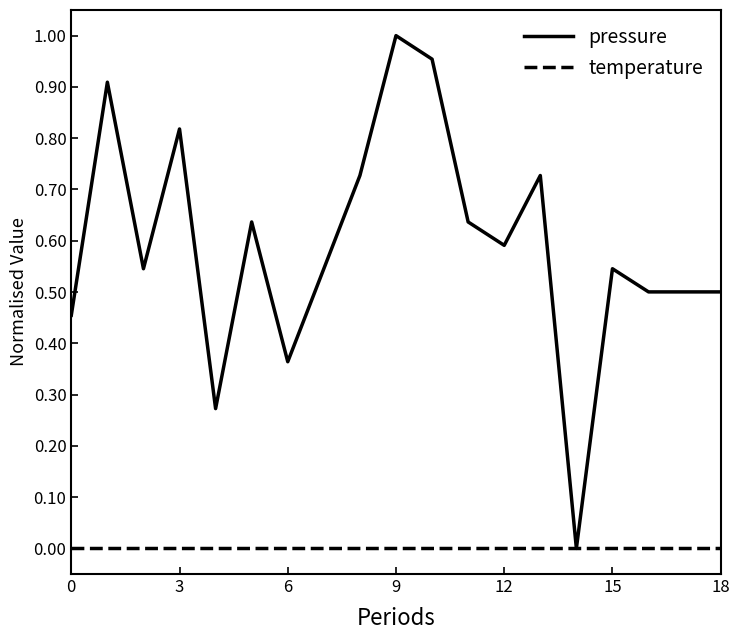

Which series has the largest range (max minus min)?

pressure